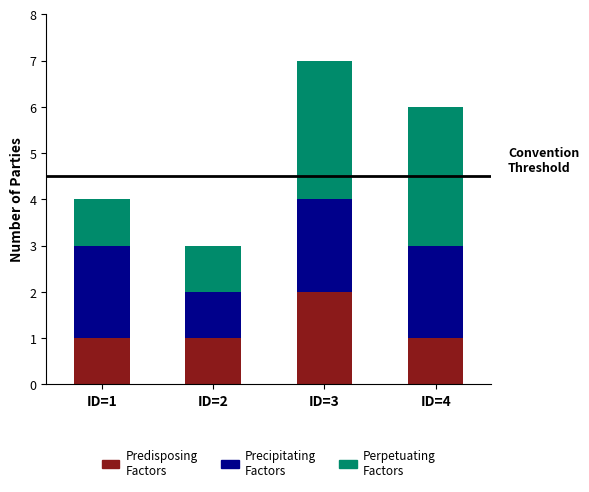

At which label does Predisposing Factors reach its peak?

ID=3